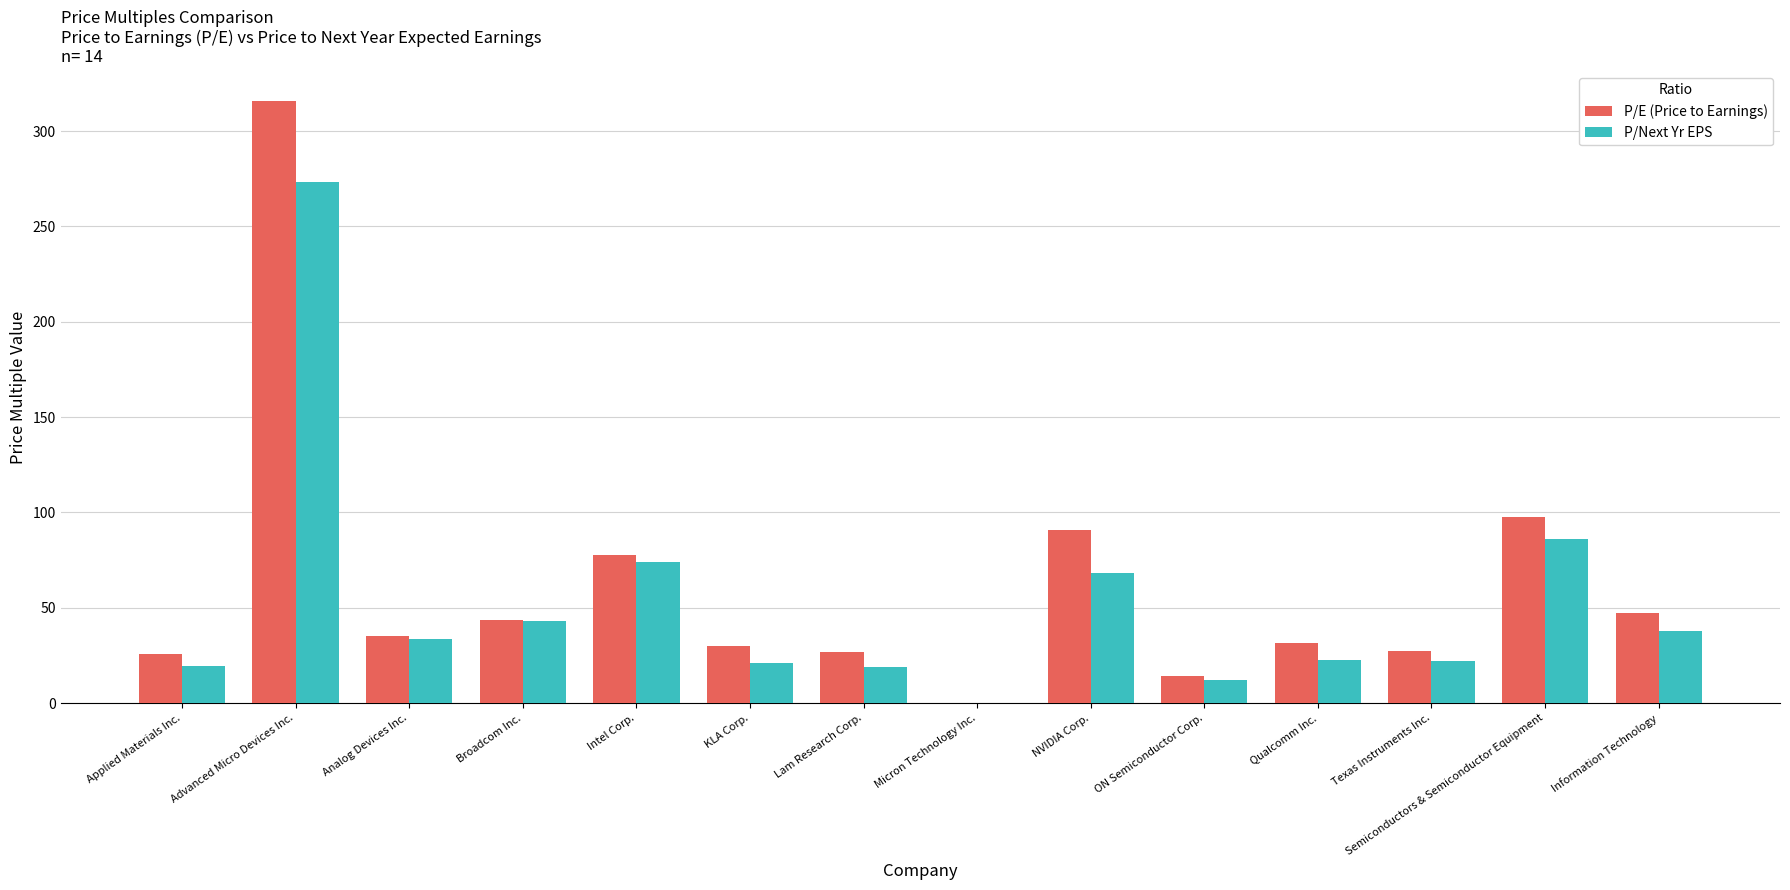

The value of P/E (Price to Earnings) at Texas Instruments Inc. is 27.3. True or false?

True